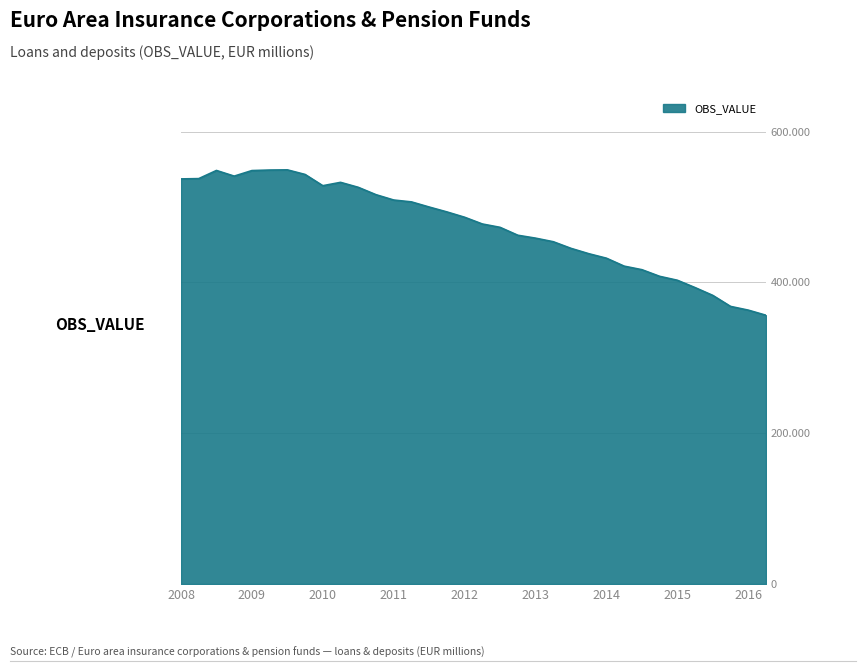

At which label is the value closest to 452928?

2013-Q2